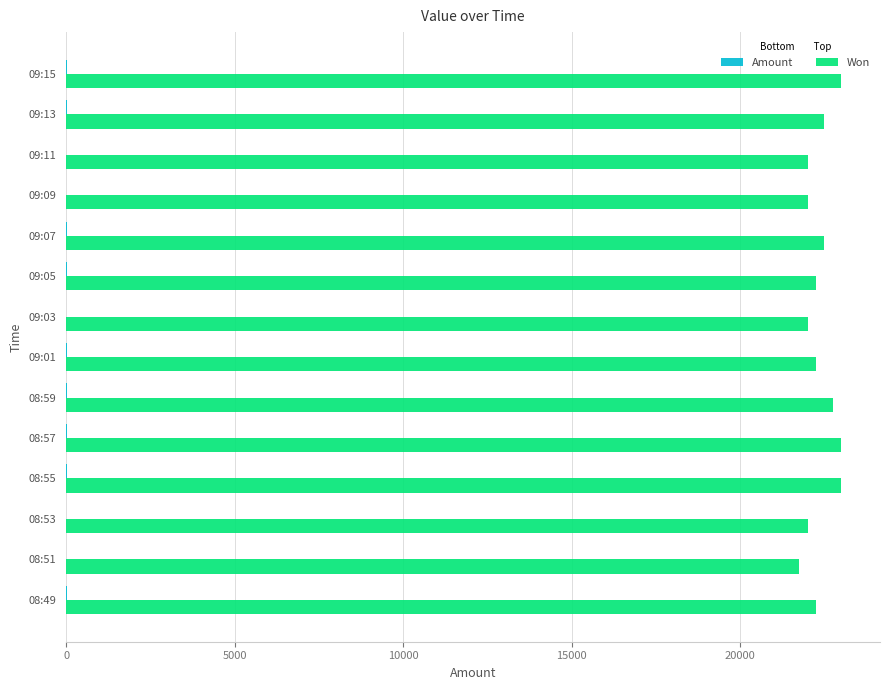

The value of Won at 08:49 is 22250.0. True or false?

True